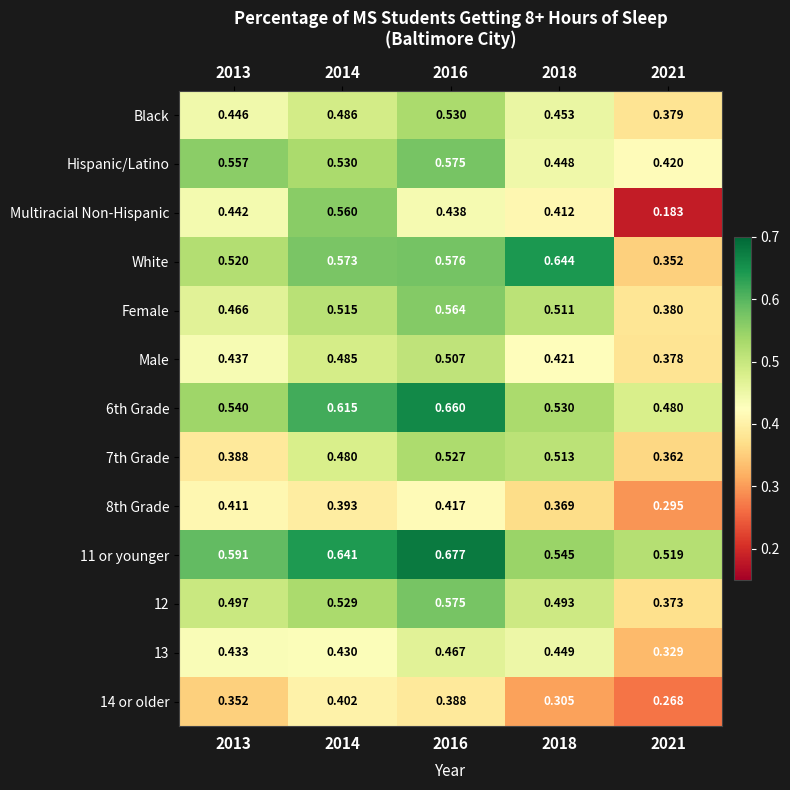

Which series has the widest spread of values?

Multiracial Non-Hispanic